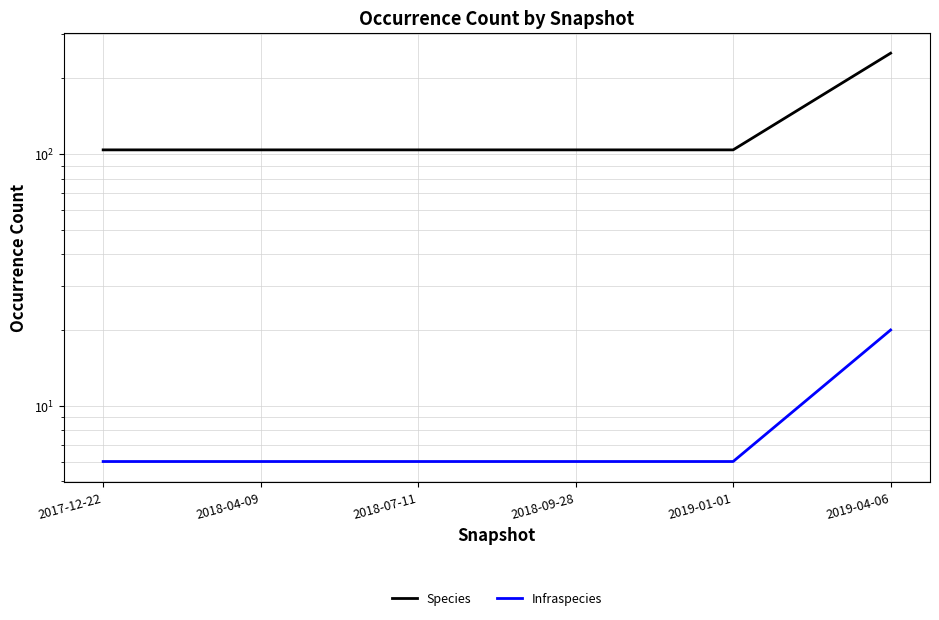

True or false: Species and Infraspecies intersect in this chart.

False